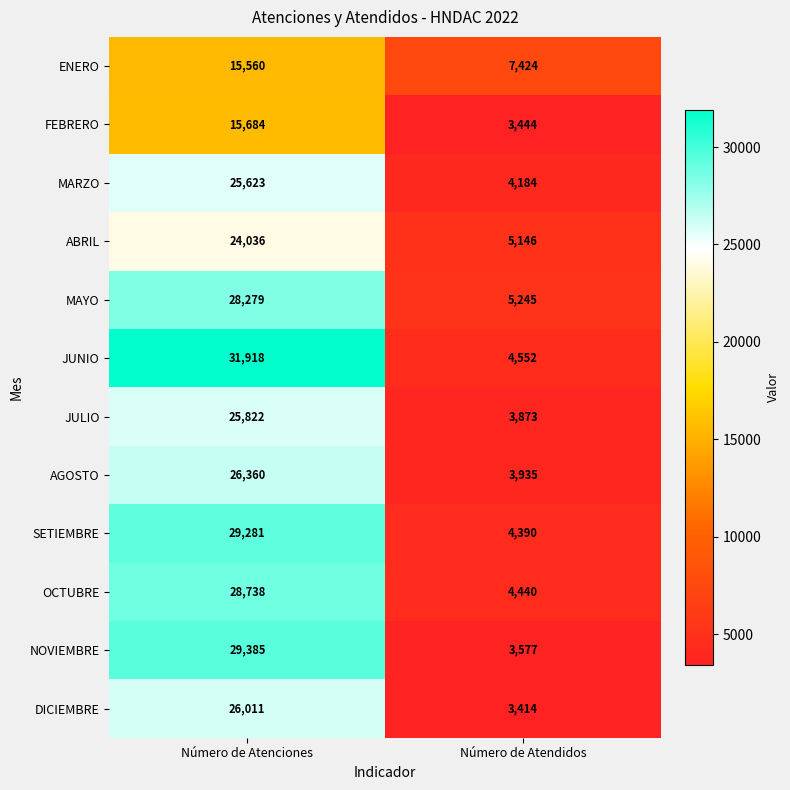

At how many categories does at least one series exceed 19160?

1